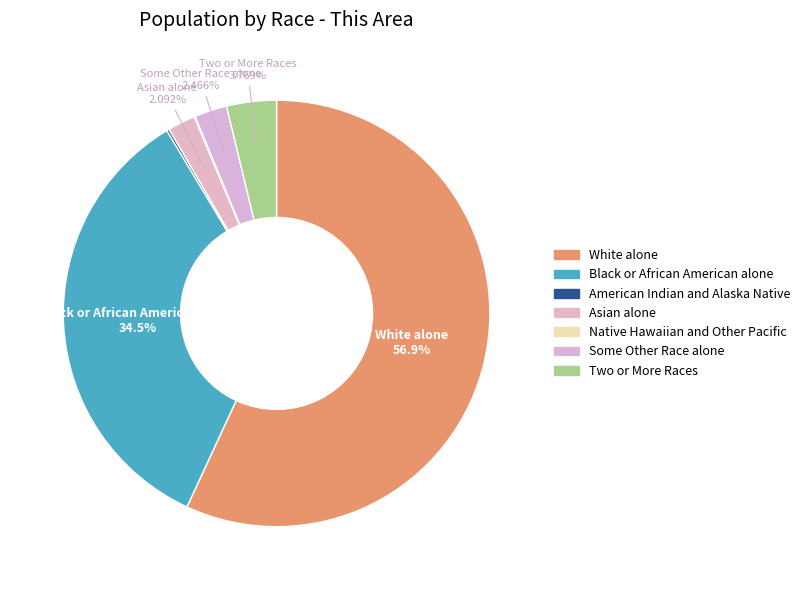

Which slice is the smallest?

Native Hawaiian and Other Pacific